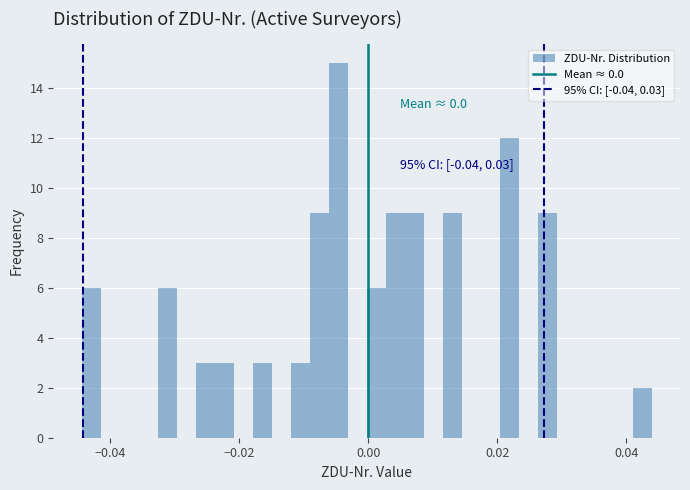

Around what value on the x-axis is the tallest bar? Give the approximate position of its centre, as read against the axis.

-0.004